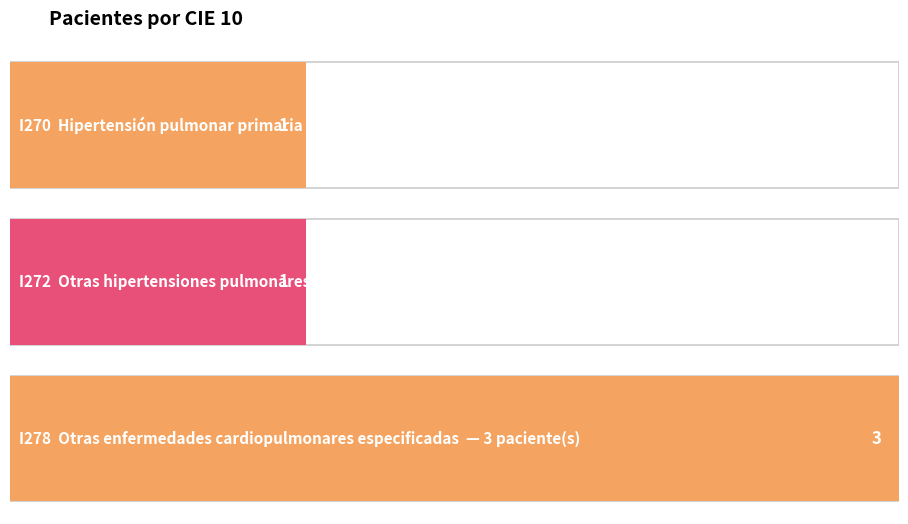

Is it true that the value at I272 is 1?

True